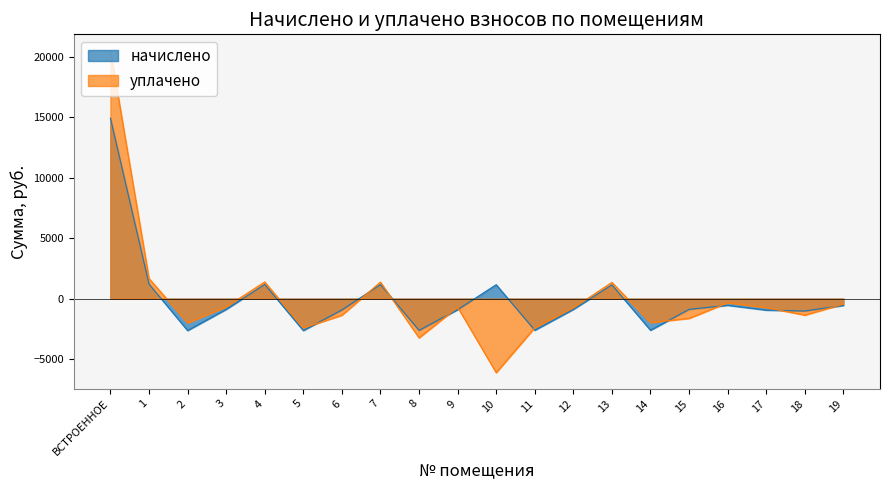

Does the chart display data point markers on the line(s)?

No